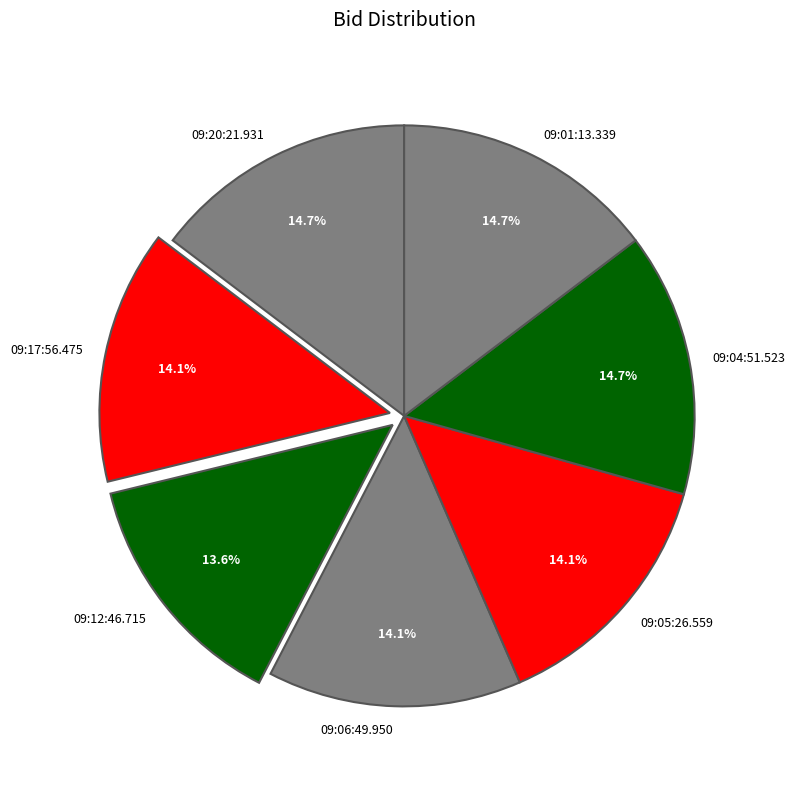

Does any single category account for the majority?

No